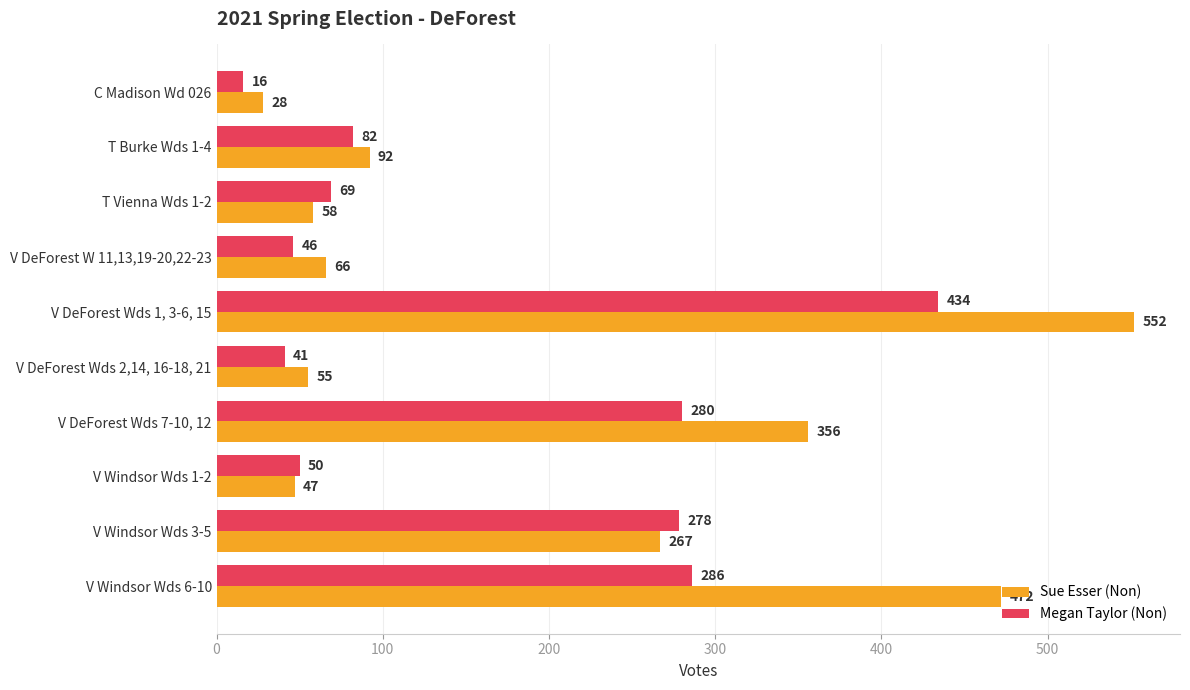

The Megan Taylor (Non) series shows 278 at V Windsor Wds 3-5. True or false?

True